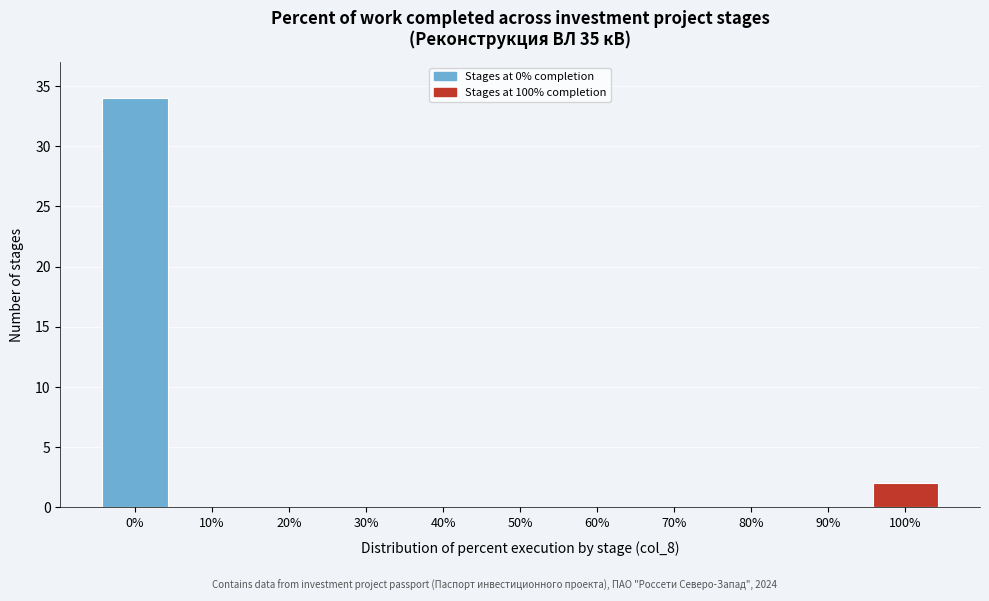

How tall is the bar that spans 95 to 105 on the x-axis? The values are not printed on the chart, so give them approximately, as read against the axis.

2